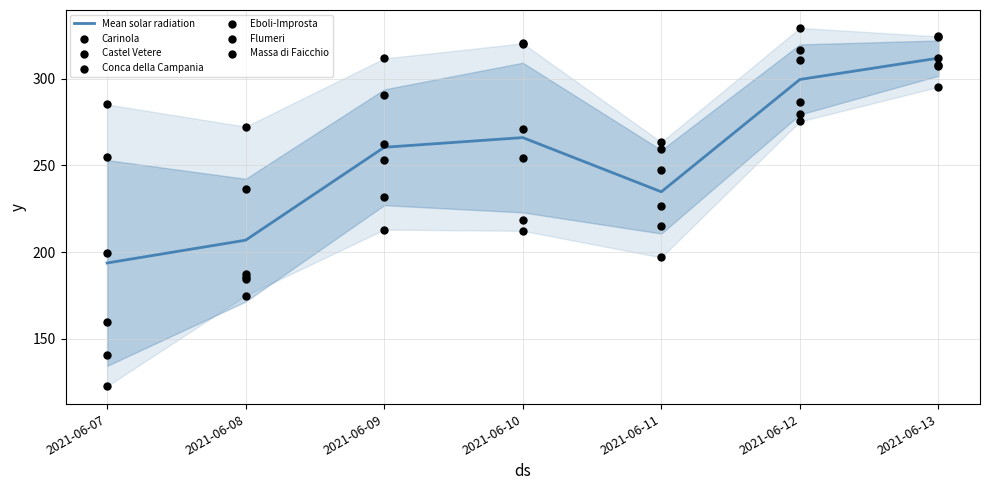

What is the total value across all series at 2021-06-09?

1562.6